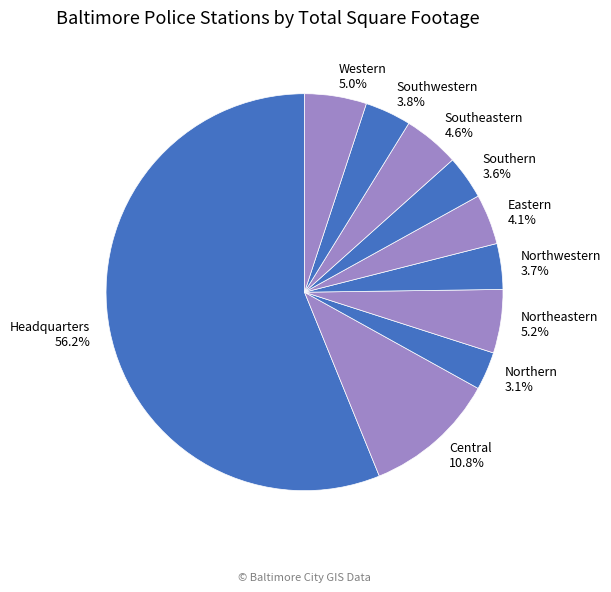

Approximately how many times larger is the value at Northern compared to Northwestern?

0.8